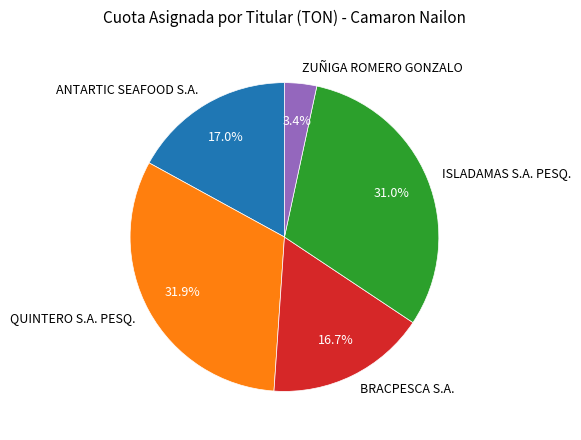

What is the largest slice in the pie chart?

QUINTERO S.A. PESQ.